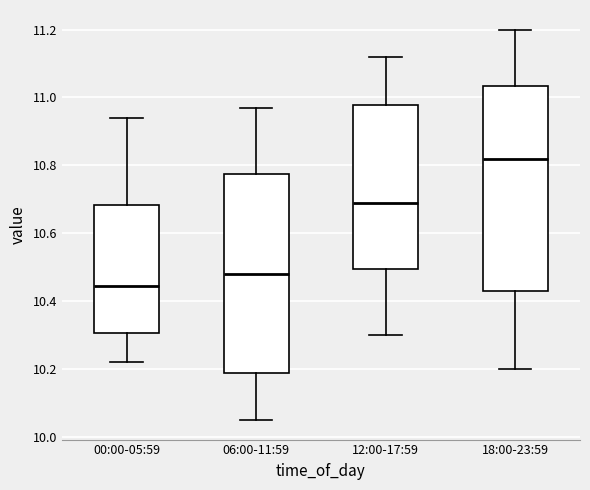

Which box's median line is the highest?

18:00-23:59